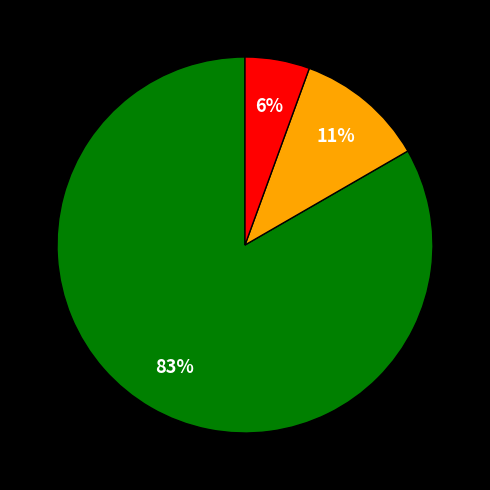

To the nearest percent, what is the average slice percentage?

33%